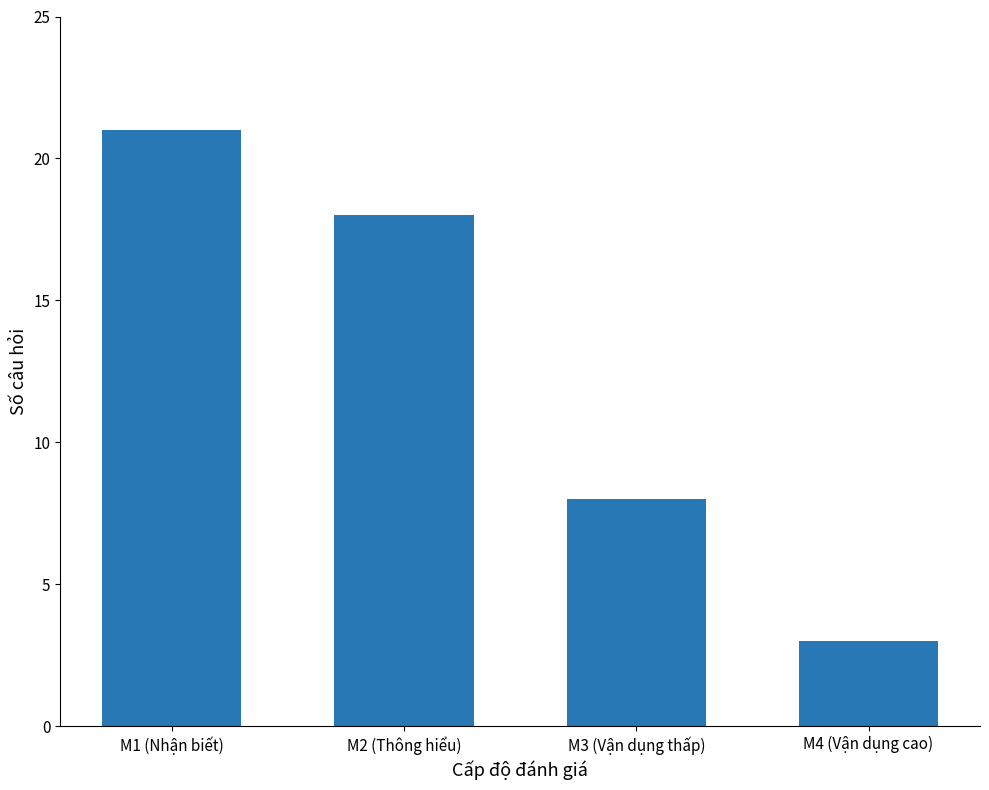

Count the values in the range 8 to 21.

3